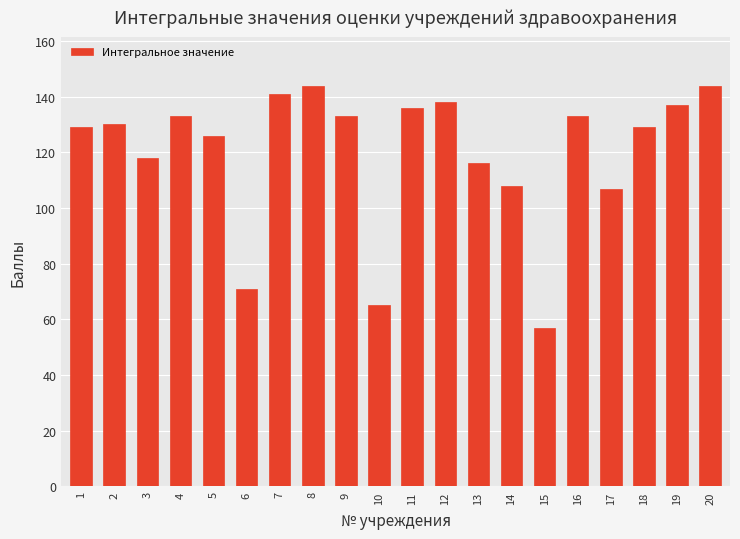

The chart shows a value of 237 at 8. True or false?

False